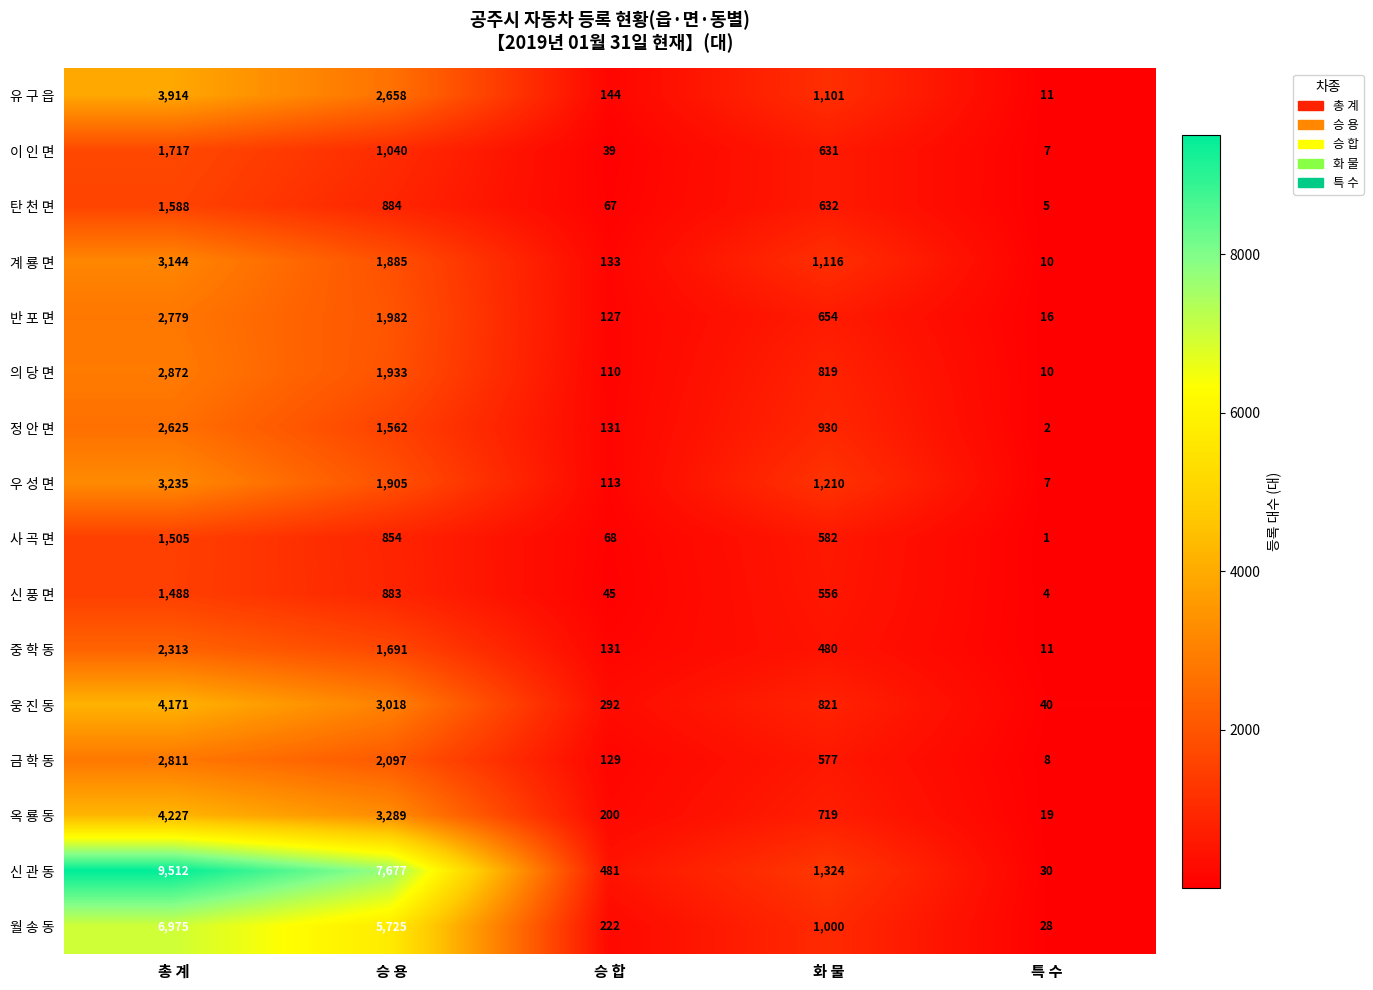

Where does the 탄 천 면 series first go above 632?

총 계